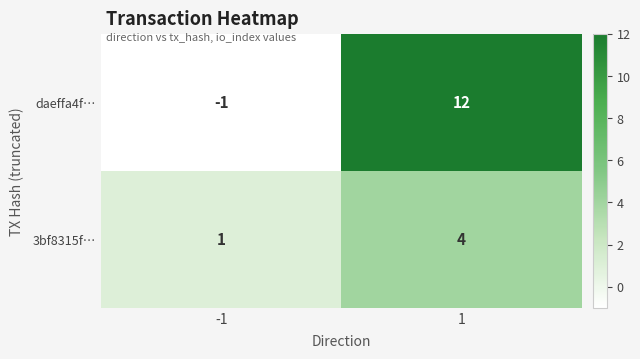

What is the difference between the maximum and minimum values in the daeffa4f… series?

13